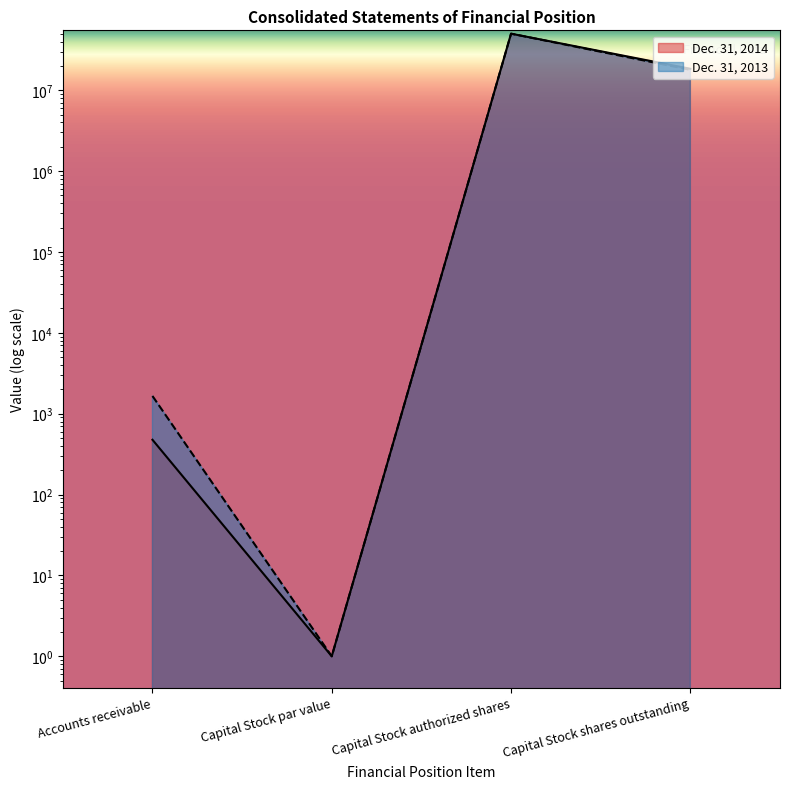

Reading left to right, transcribe all the data shown in this chart.

Dec. 31, 2014: Accounts receivable=476	Capital Stock par value=1	Capital Stock authorized shares=50000000	Capital Stock shares outstanding=18403109
Dec. 31, 2013: Accounts receivable=1655	Capital Stock par value=1	Capital Stock authorized shares=50000000	Capital Stock shares outstanding=17854506